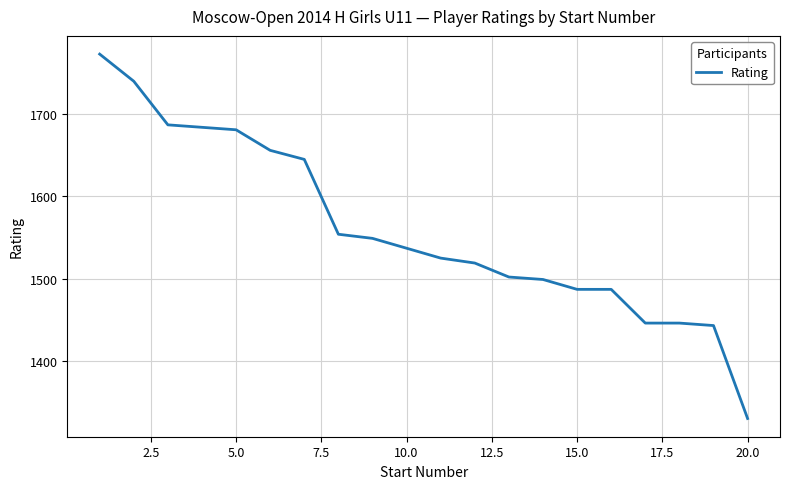

What is the maximum value shown in the chart?

1773